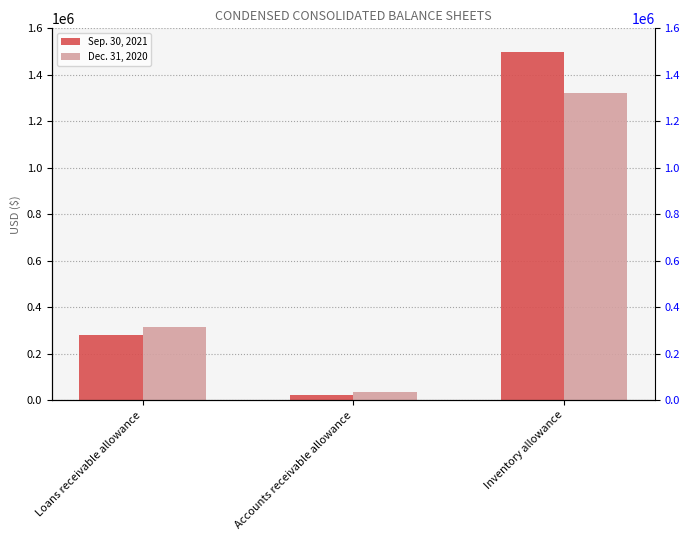

Rank the categories by Sep. 30, 2021 value from lowest to highest.

Accounts receivable allowance, Loans receivable allowance, Inventory allowance